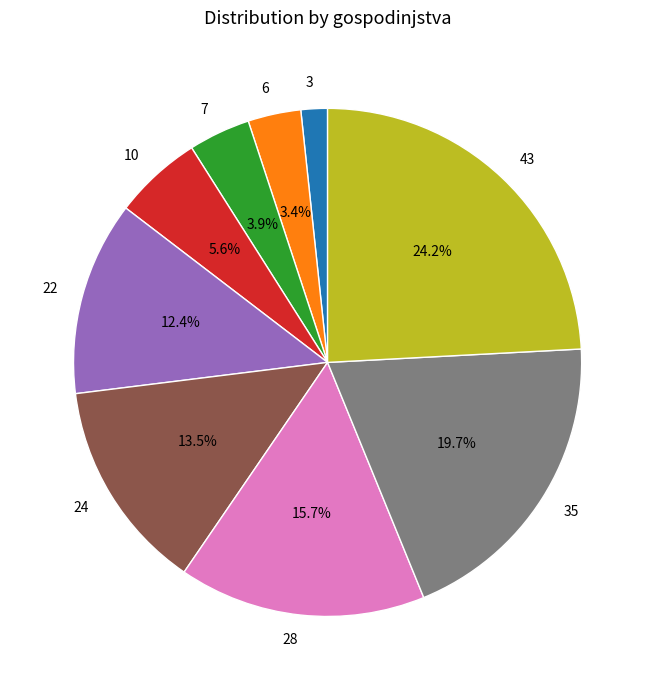

To the nearest percent, what is the difference between the 10 and 24 slice percentages?

8%